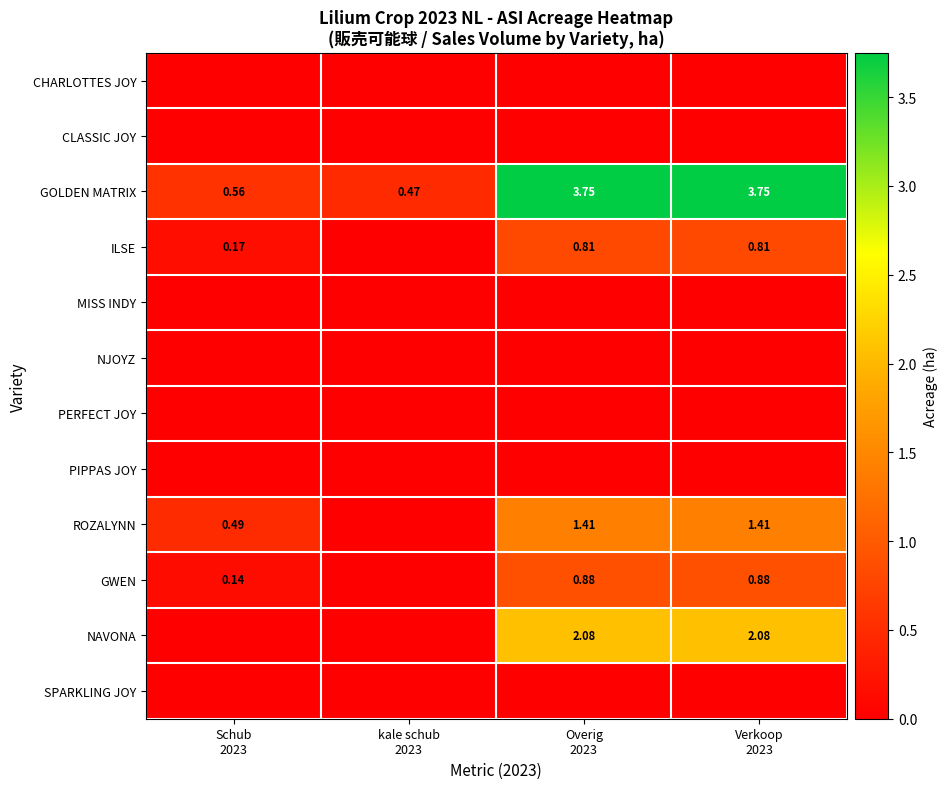

What is the average value of the ILSE series?

0.4